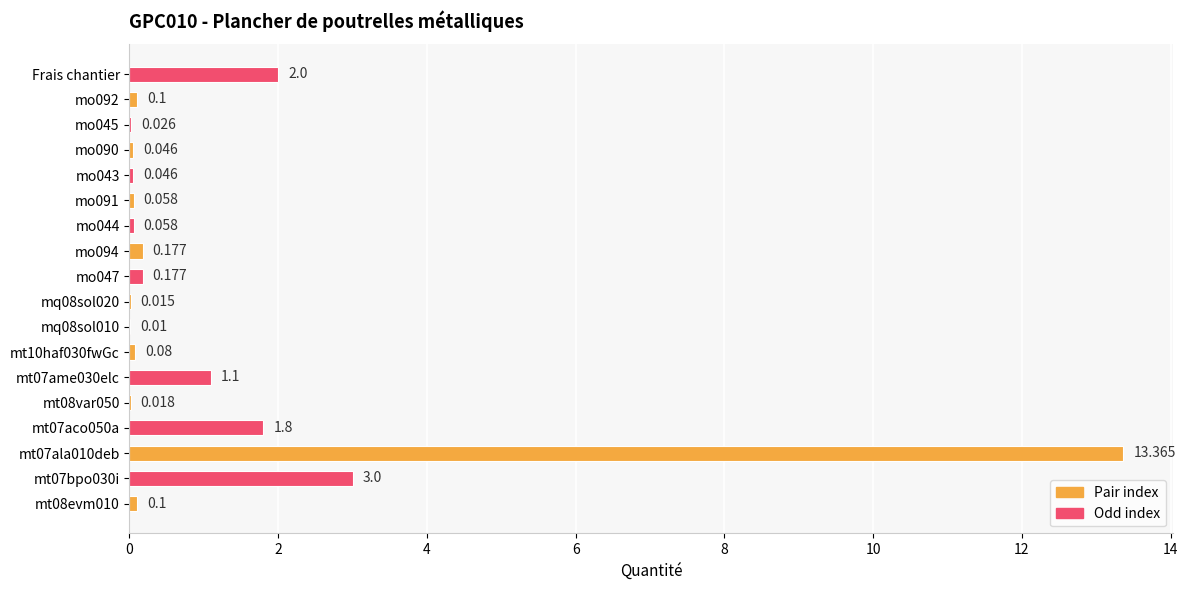

Count the number of data series in this chart.

1